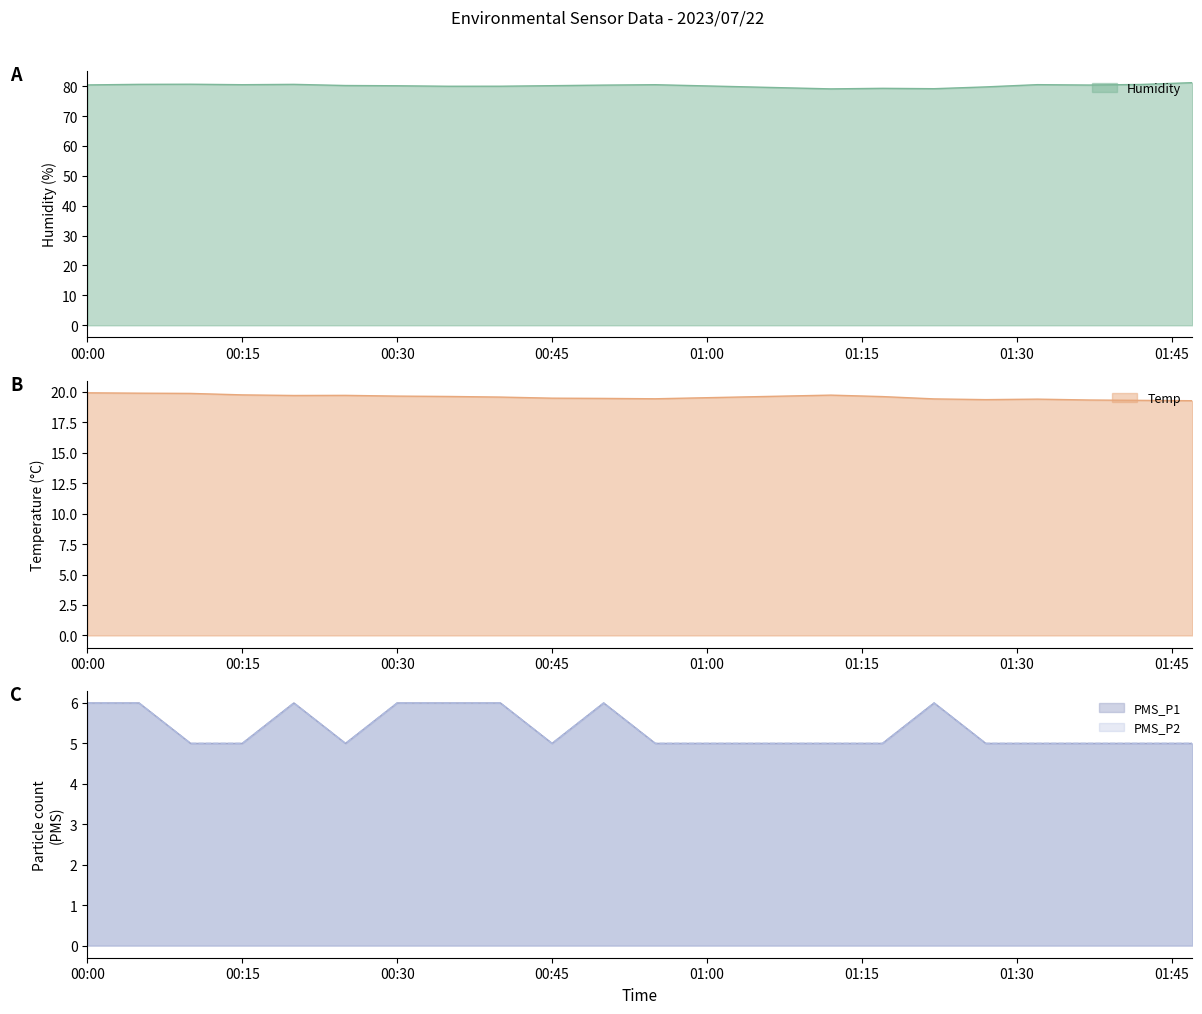

Reading right to left, transcribe all the data shown in this chart.

Humidity: 81.2	80.5	80.4	80.5	79.7	79.1	79.3	79.1	80.5	80.3	80.1	80.0	80.0	80.1	80.2	80.6	80.5	80.6	80.6	80.4
Temp: 19.3	19.3	19.3	19.4	19.4	19.4	19.6	19.7	19.4	19.5	19.5	19.6	19.6	19.6	19.7	19.7	19.8	19.9	19.9	19.9
PMS_P1: 5.0	5.0	5.0	5.0	5.0	6.0	5.0	5.0	5.0	6.0	5.0	6.0	6.0	6.0	5.0	6.0	5.0	5.0	6.0	6.0
PMS_P2: 5.0	5.0	5.0	5.0	5.0	6.0	5.0	5.0	5.0	6.0	5.0	6.0	6.0	6.0	5.0	6.0	5.0	5.0	6.0	6.0